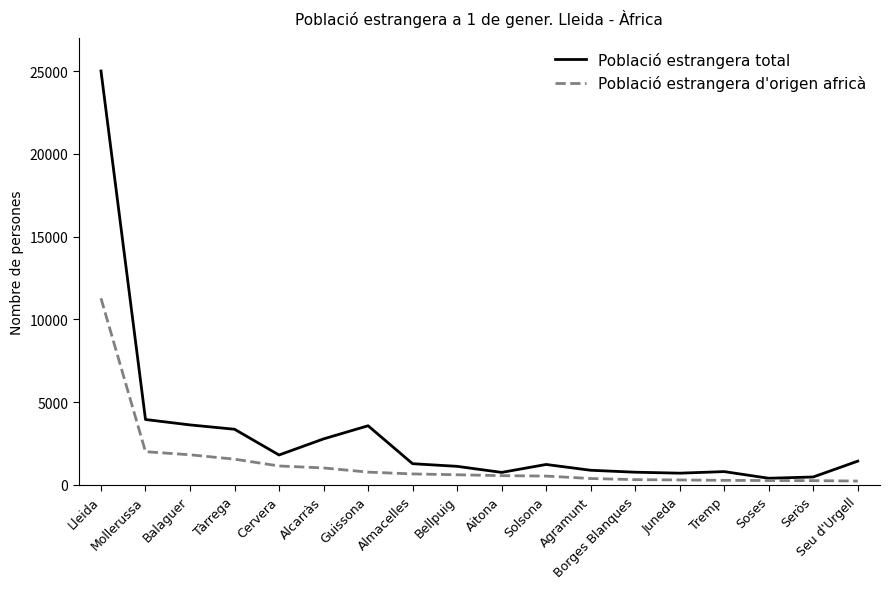

Is the value of Població estrangera total at Bellpuig greater than the value of Població estrangera d'origen africà at Agramunt?

Yes